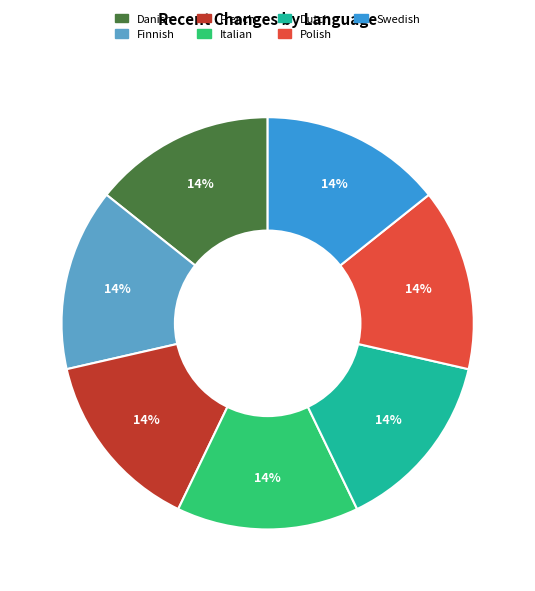

Is there any slice that represents more than half of the pie?

No